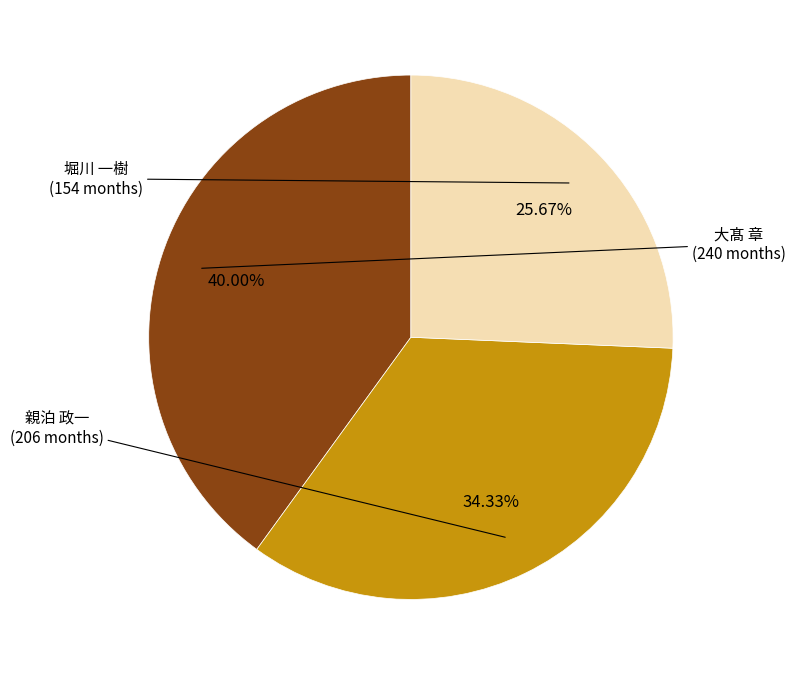

To the nearest percent, what is the average slice percentage?

33%